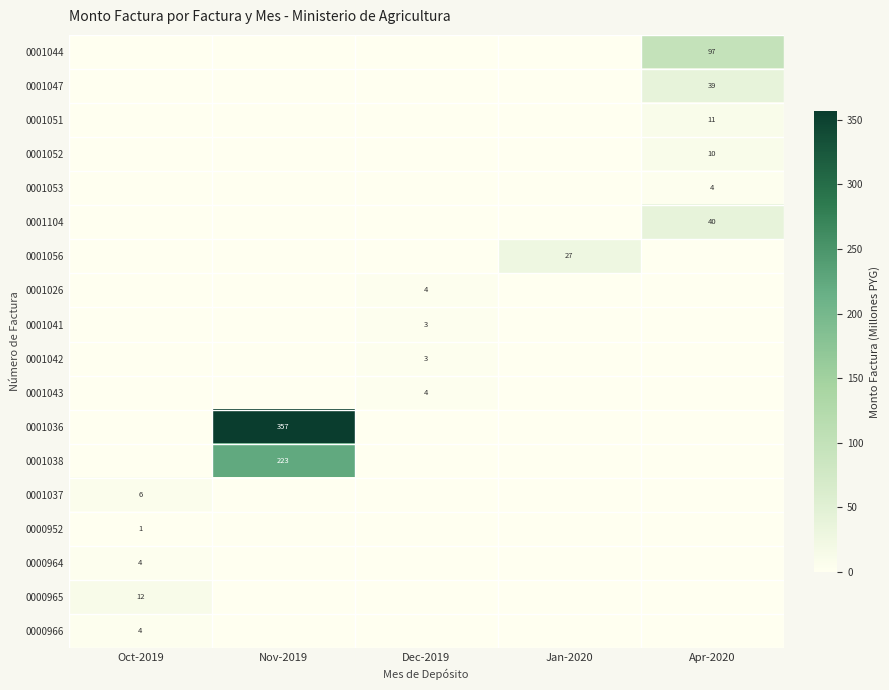

What is the spread (max minus min) of values at Dec-2019?

3.8